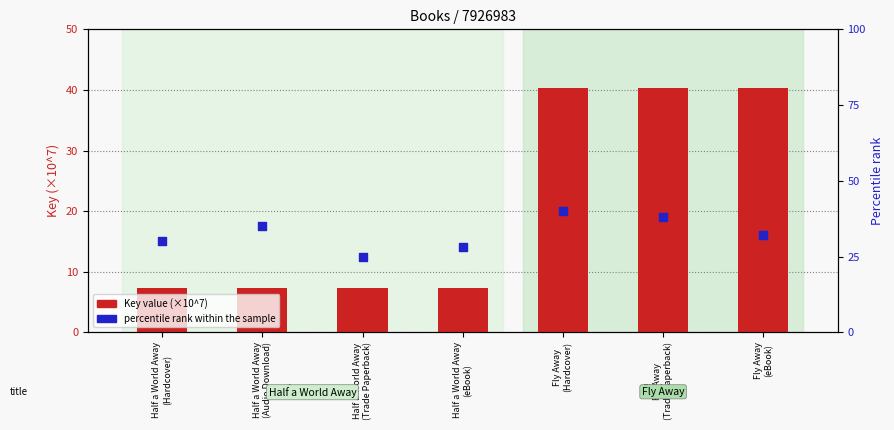

At how many categories does at least one series exceed 21?

7